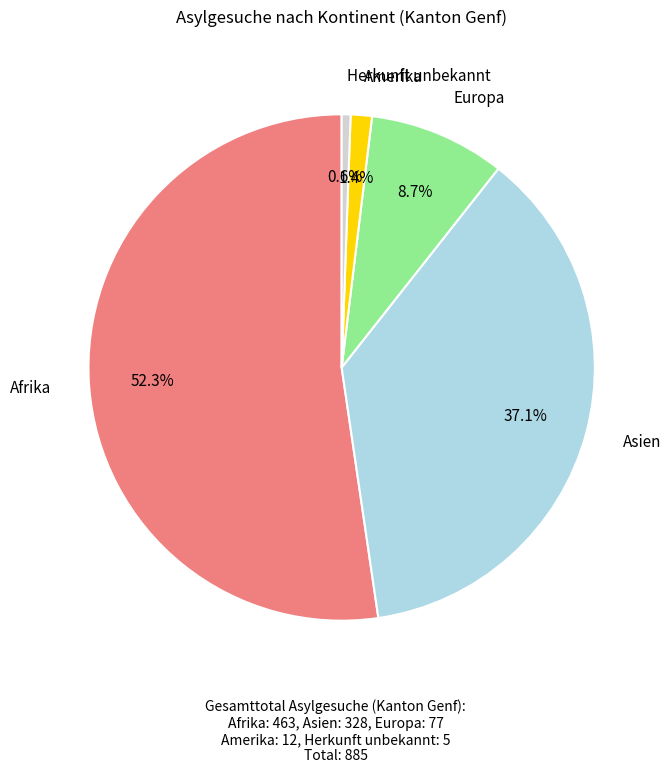

Is there any slice that represents more than half of the pie?

Yes